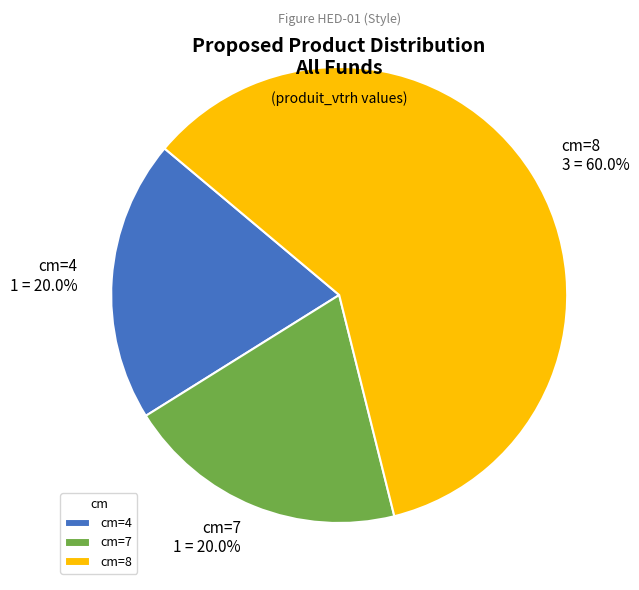

What percentage is NOT represented by cm=7 1 = 20.0%?

80.0%